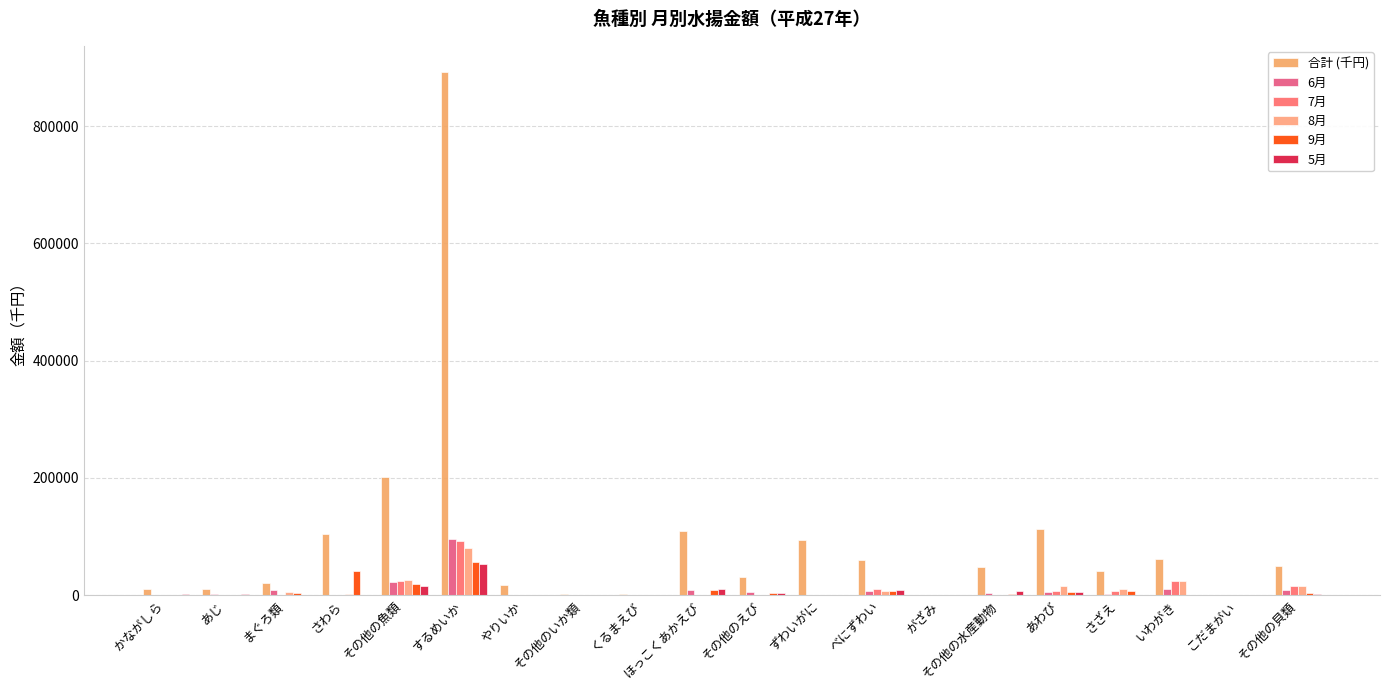

At which label does 7月 reach its minimum?

ずわいがに